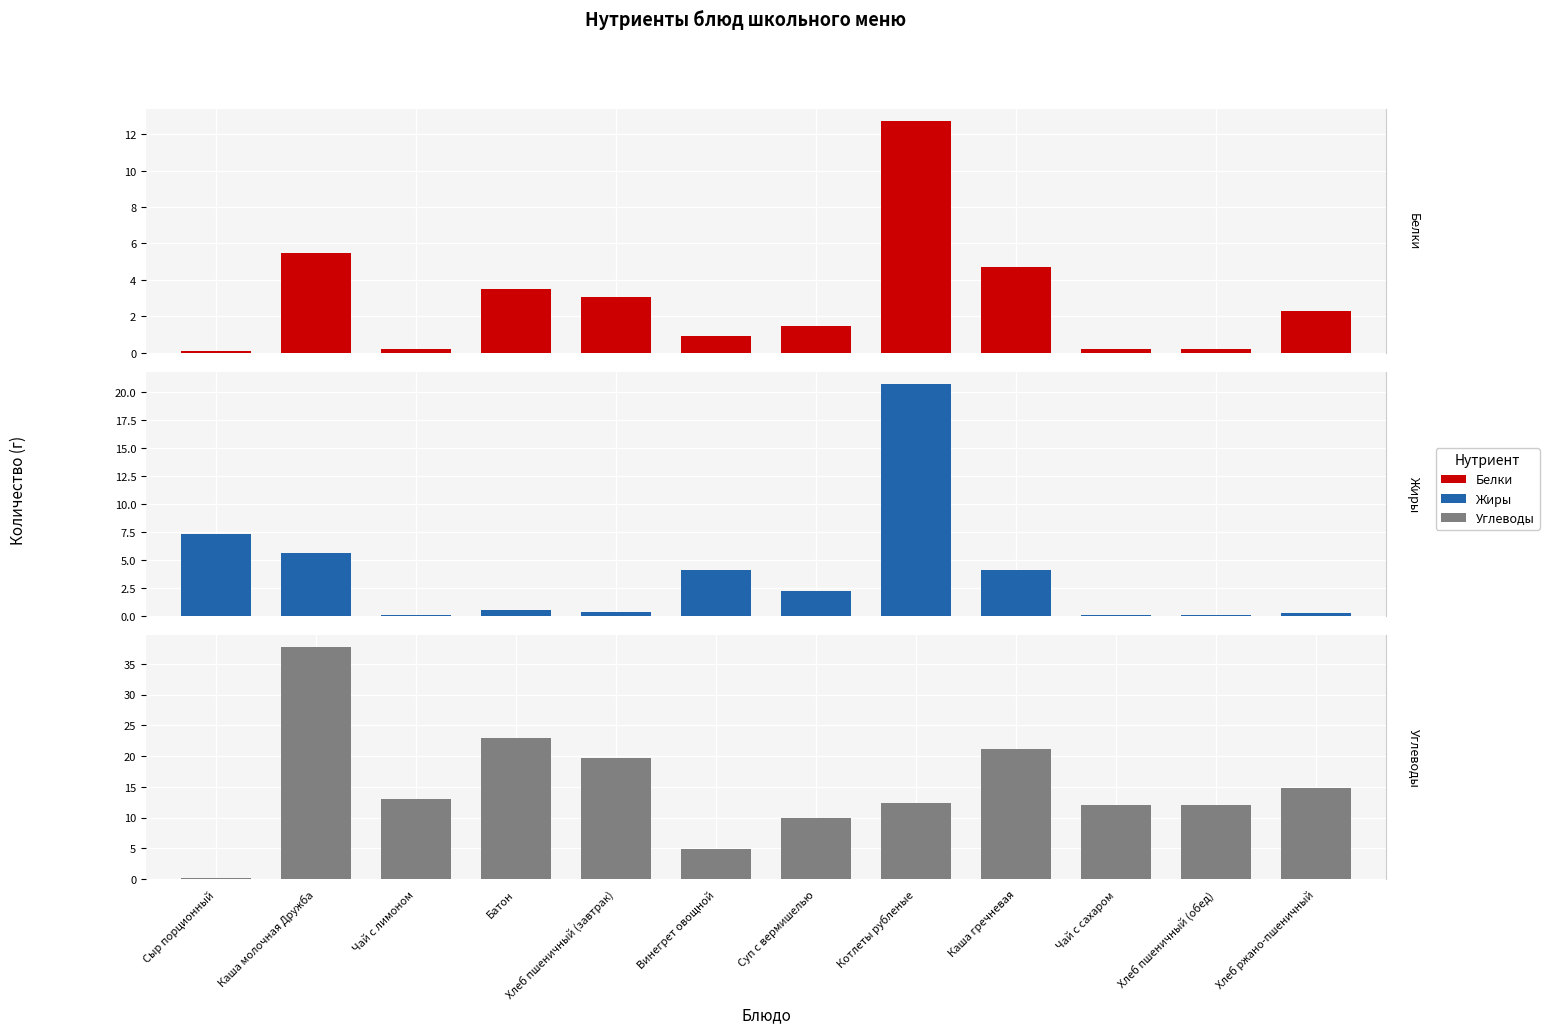

What is the difference between the Углеводы values at Батон and Хлеб пшеничный (обед)?

10.9